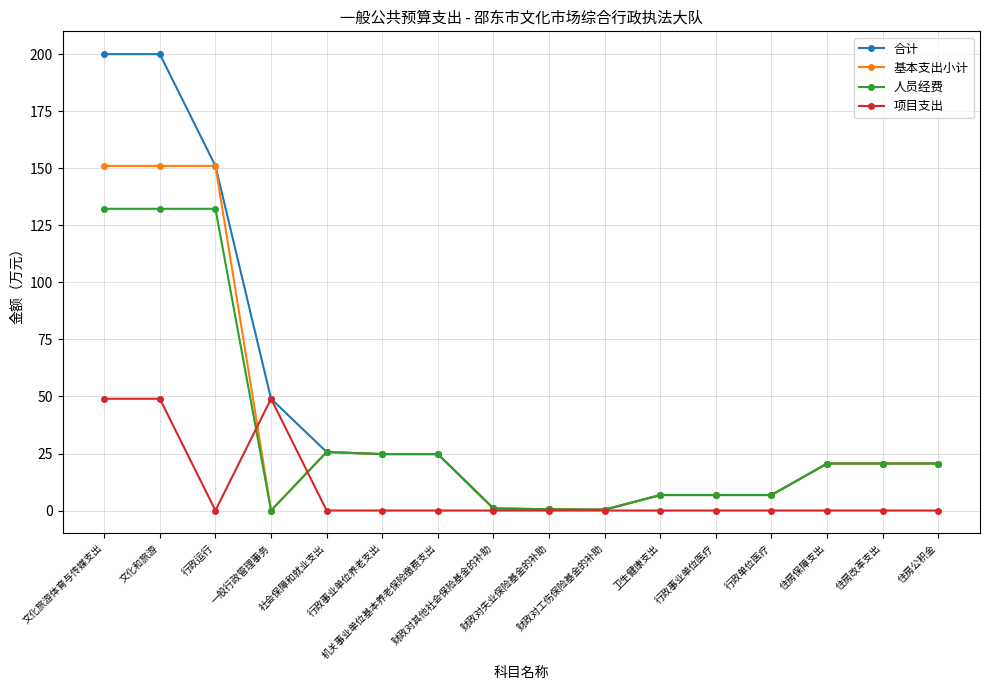

Which series has the largest range (max minus min)?

合计